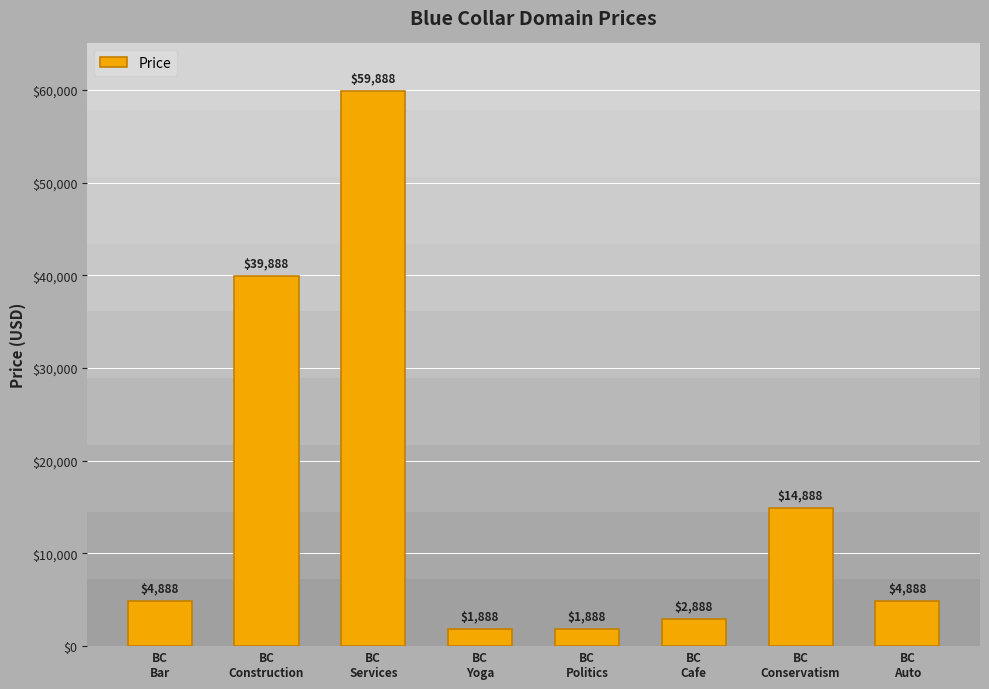

What is the change in value from BC
Cafe to BC
Auto?

+2000